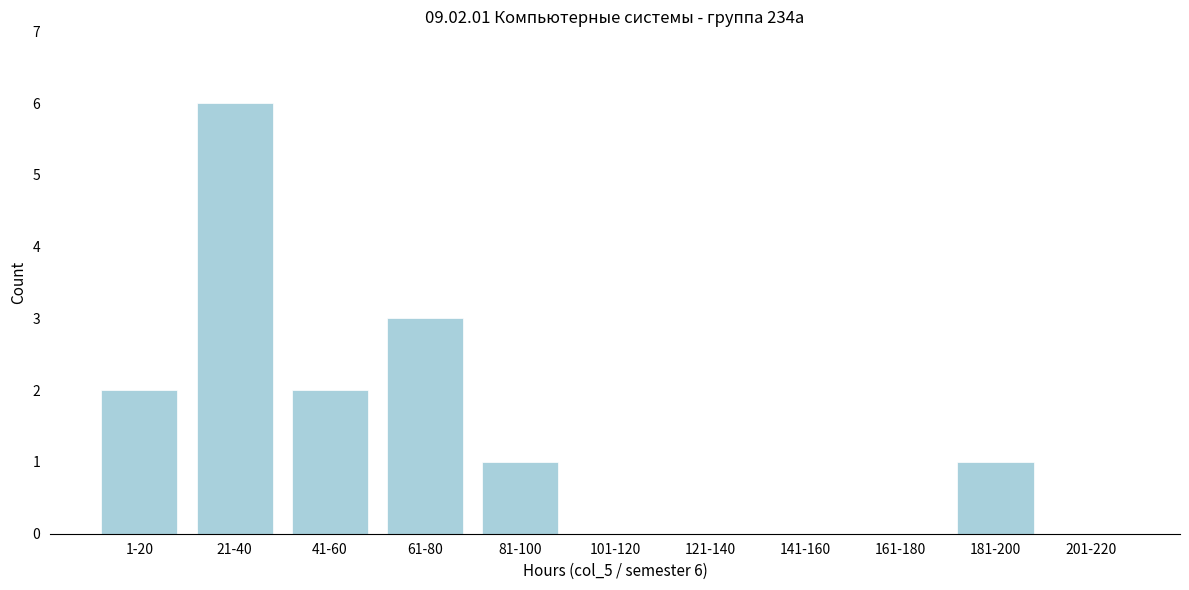

Reading left to right, list all the values displayed in this chart.

1-20=2	21-40=6	41-60=2	61-80=3	81-100=1	101-120=0	121-140=0	141-160=0	161-180=0	181-200=1	201-220=0